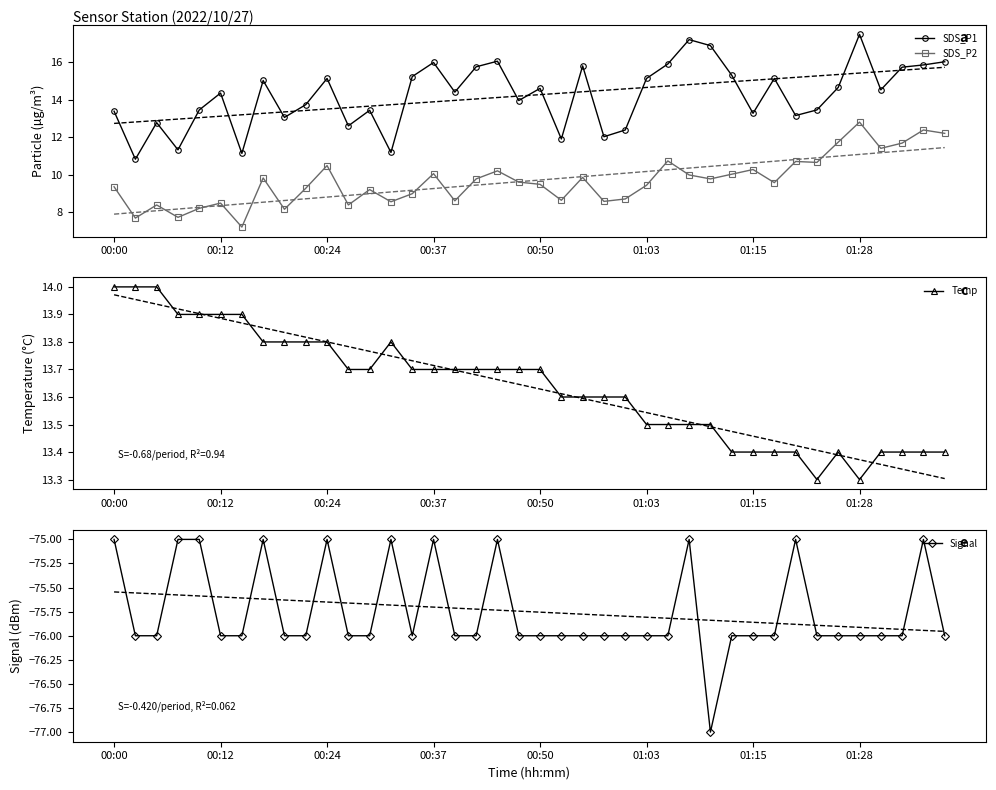

Reading right to left, list all the values displayed in this chart.

SDS_P1: 16.0	15.8	15.7	14.5	17.5	14.7	13.4	13.2	15.1	13.3	15.3	16.9	17.2	15.9	15.1	12.4	12.0	15.8	11.9	14.6	13.9	16.1	15.8	14.4	16.0	15.2	11.2	13.4	12.6	15.1	13.7	13.1	15.0	11.1	14.3	13.4	11.3	12.8	10.8	13.4
SDS_P2: 12.2	12.4	11.7	11.4	12.8	11.7	10.7	10.7	9.6	10.3	10.0	9.8	10.0	10.7	9.4	8.7	8.6	9.8	8.6	9.5	9.6	10.2	9.8	8.6	10.1	9.0	8.6	9.2	8.4	10.5	9.3	8.2	9.8	7.2	8.5	8.2	7.7	8.4	7.7	9.3
Temp: 13.4	13.4	13.4	13.4	13.3	13.4	13.3	13.4	13.4	13.4	13.4	13.5	13.5	13.5	13.5	13.6	13.6	13.6	13.6	13.7	13.7	13.7	13.7	13.7	13.7	13.7	13.8	13.7	13.7	13.8	13.8	13.8	13.8	13.9	13.9	13.9	13.9	14.0	14.0	14.0
Signal: -76.0	-75.0	-76.0	-76.0	-76.0	-76.0	-76.0	-75.0	-76.0	-76.0	-76.0	-77.0	-75.0	-76.0	-76.0	-76.0	-76.0	-76.0	-76.0	-76.0	-76.0	-75.0	-76.0	-76.0	-75.0	-76.0	-75.0	-76.0	-76.0	-75.0	-76.0	-76.0	-75.0	-76.0	-76.0	-75.0	-75.0	-76.0	-76.0	-75.0